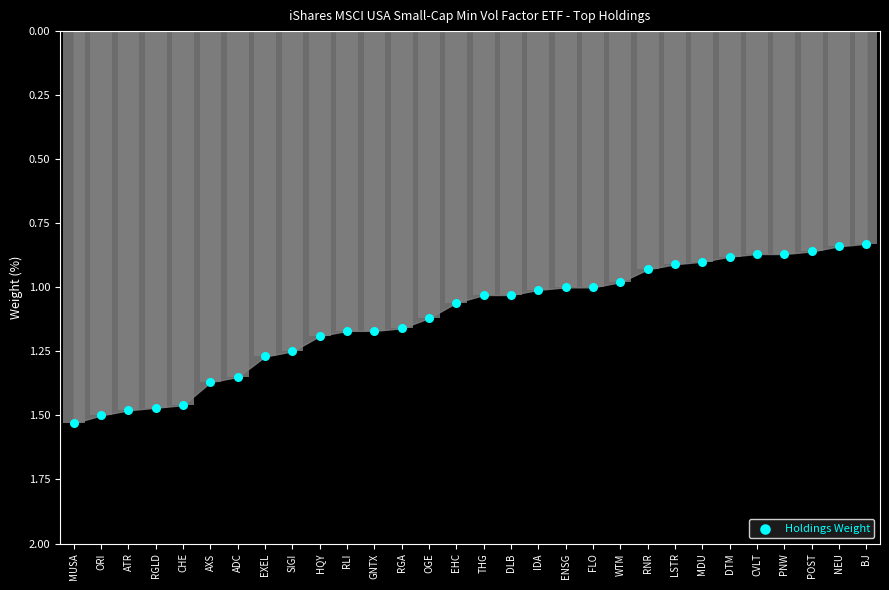

What is the change in value from EXEL to GNTX?

-0.1